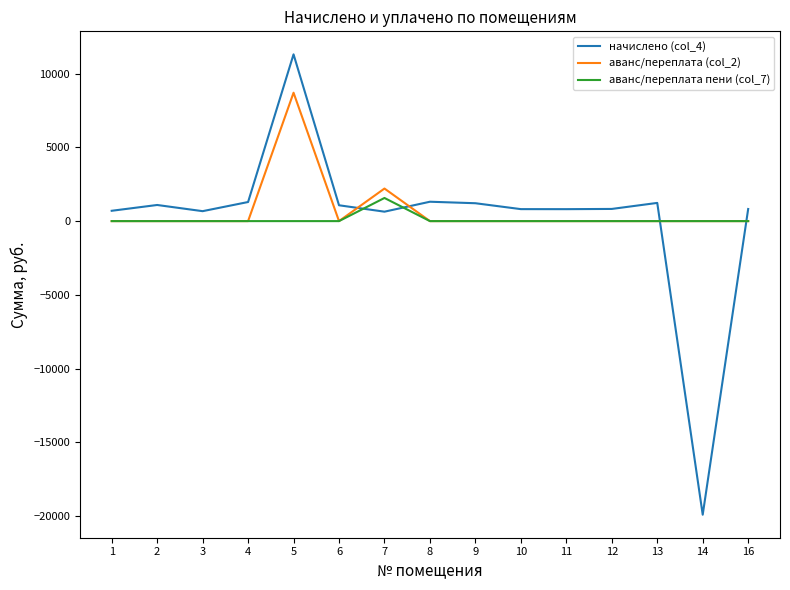

Is the value of аванс/переплата пени (col_7) at 1 greater than the value of аванс/переплата (col_2) at 5?

No